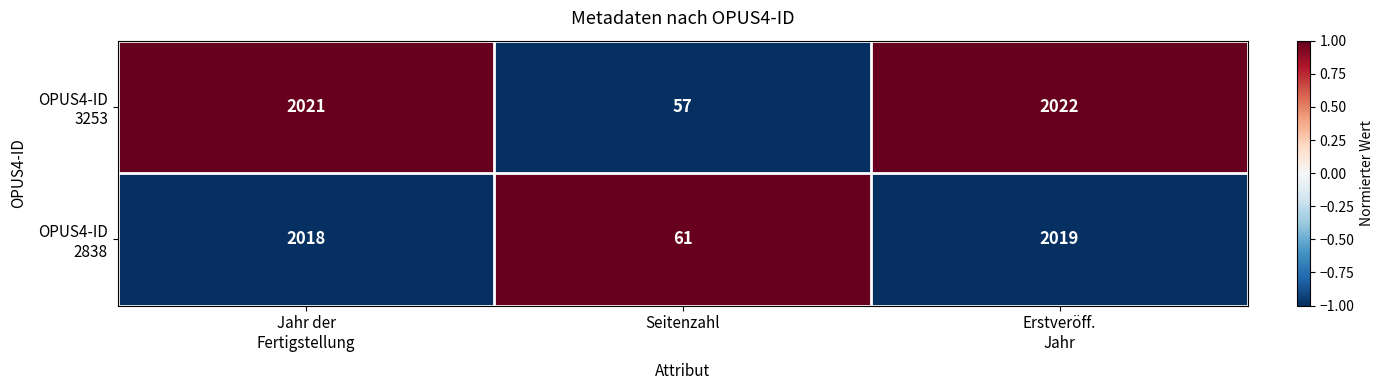

Which category has the lowest value across all series?

Seitenzahl